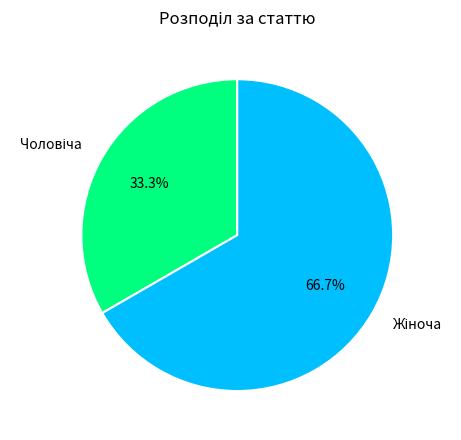

Is there a majority slice in this chart?

Yes